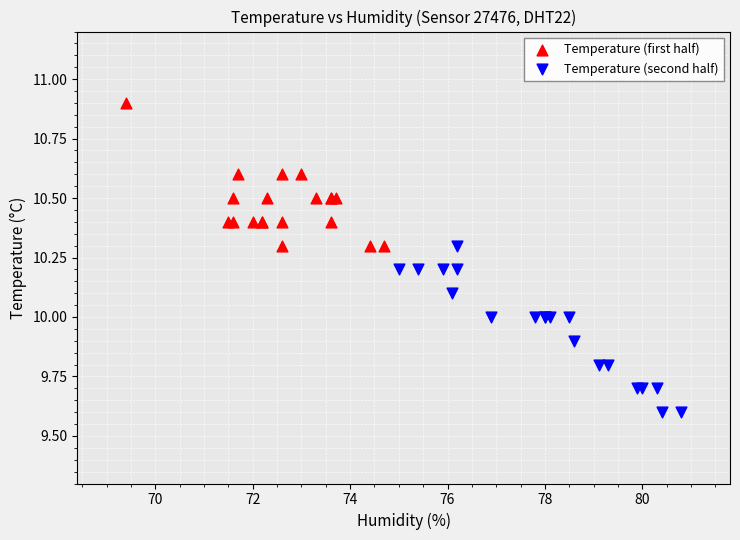

What are all the series names shown in the legend?

Temperature (first half), Temperature (second half)